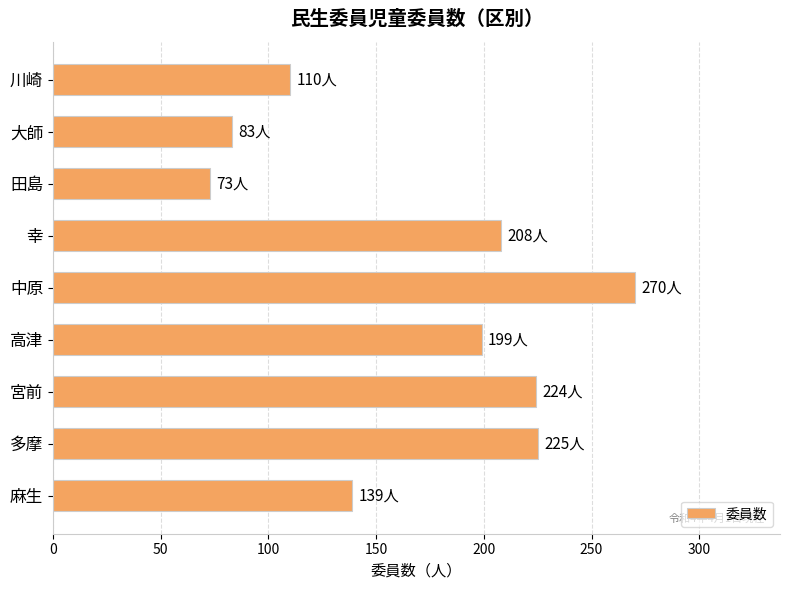

What is the difference between the maximum and minimum values?

197